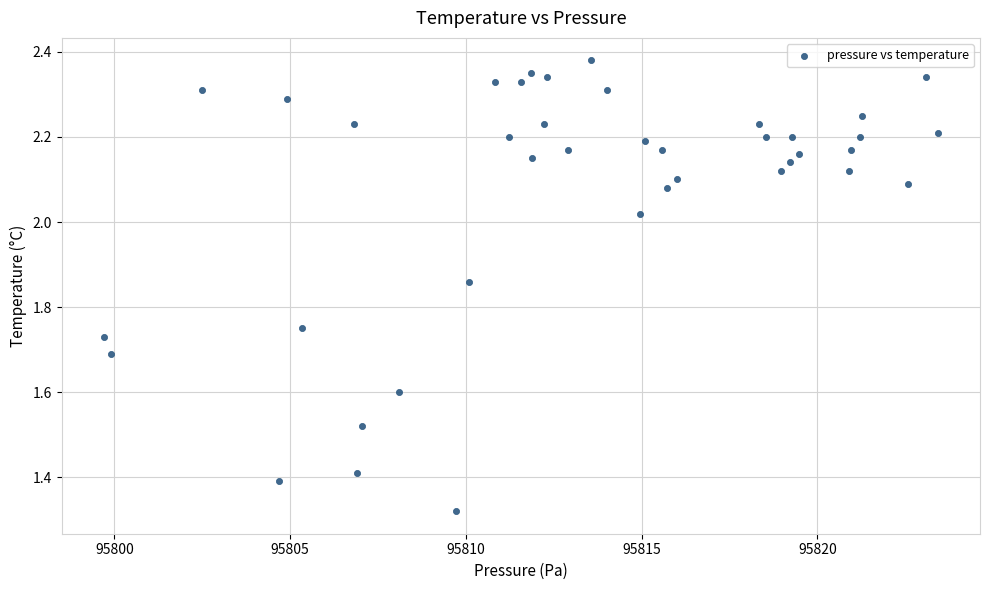

What is the range of X values (max minus min)?

23.8